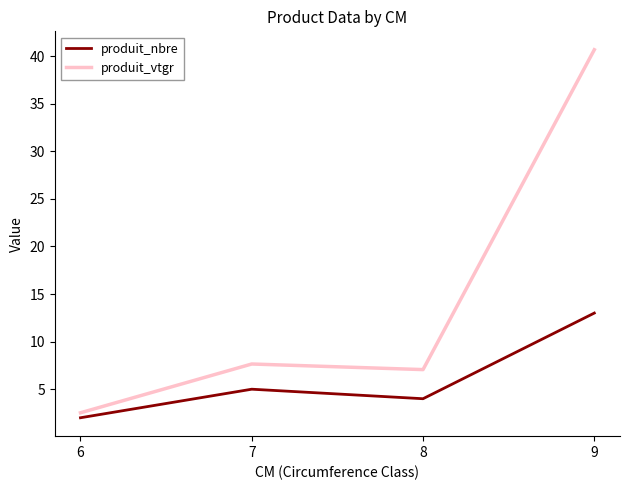

What is the maximum value shown in the chart?

40.7